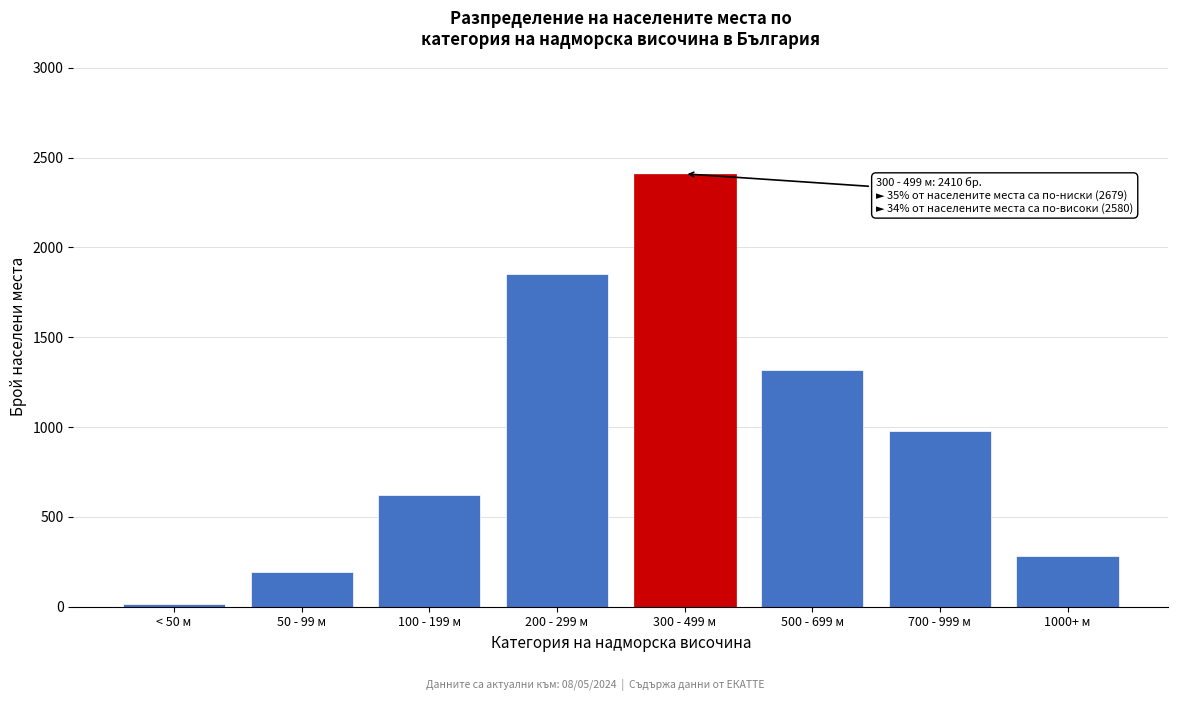

Reading left to right, transcribe all the data shown in this chart.

14	195	620	1850	2410	1320	980	280